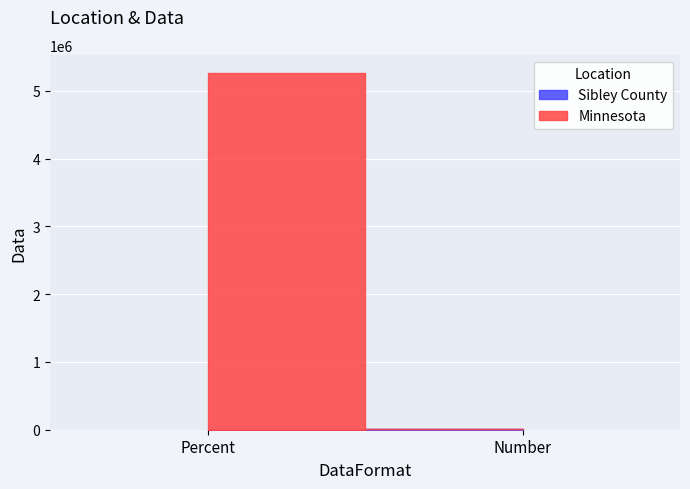

What position from the left is Percent?

1